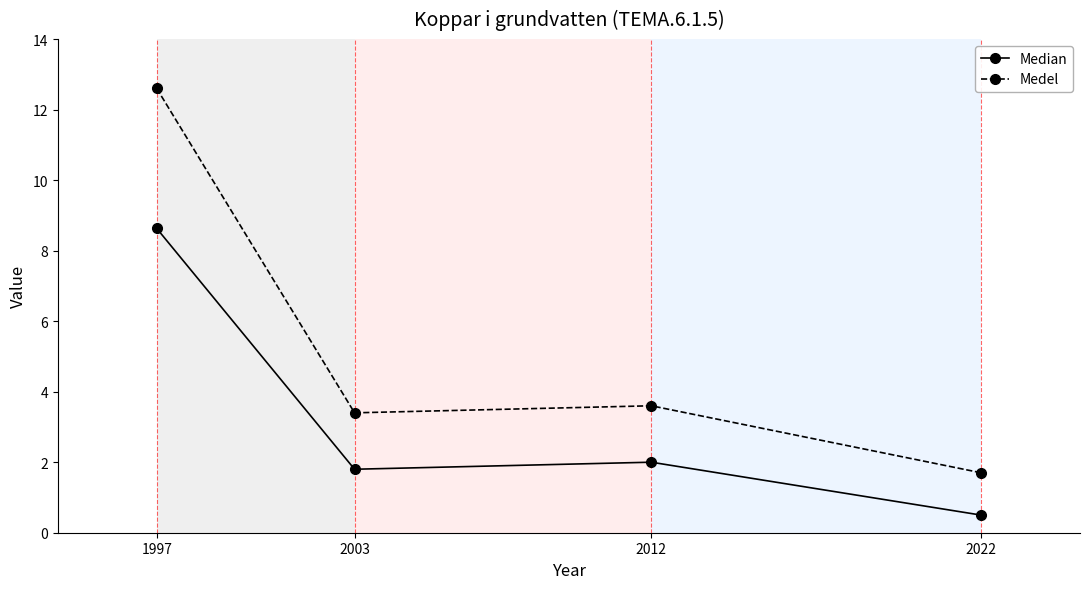

Where is Median nearest to the value 4?

2012